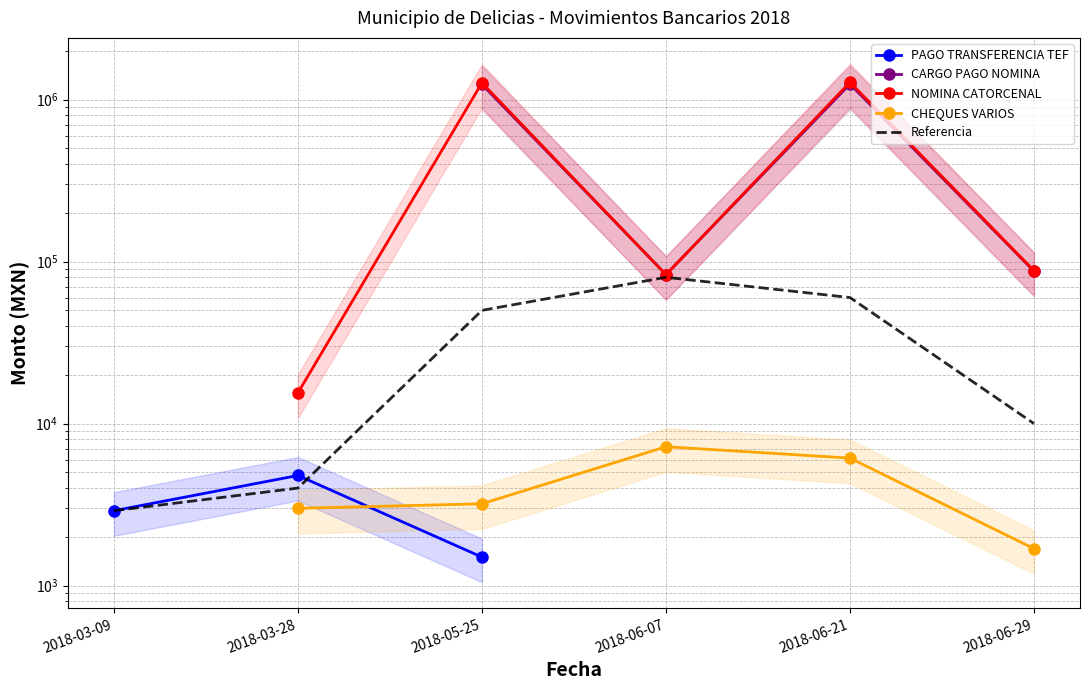

Is the value of PAGO TRANSFERENCIA TEF at 2018-06-21 greater than the value of CARGO PAGO NOMINA at 2018-06-07?

No